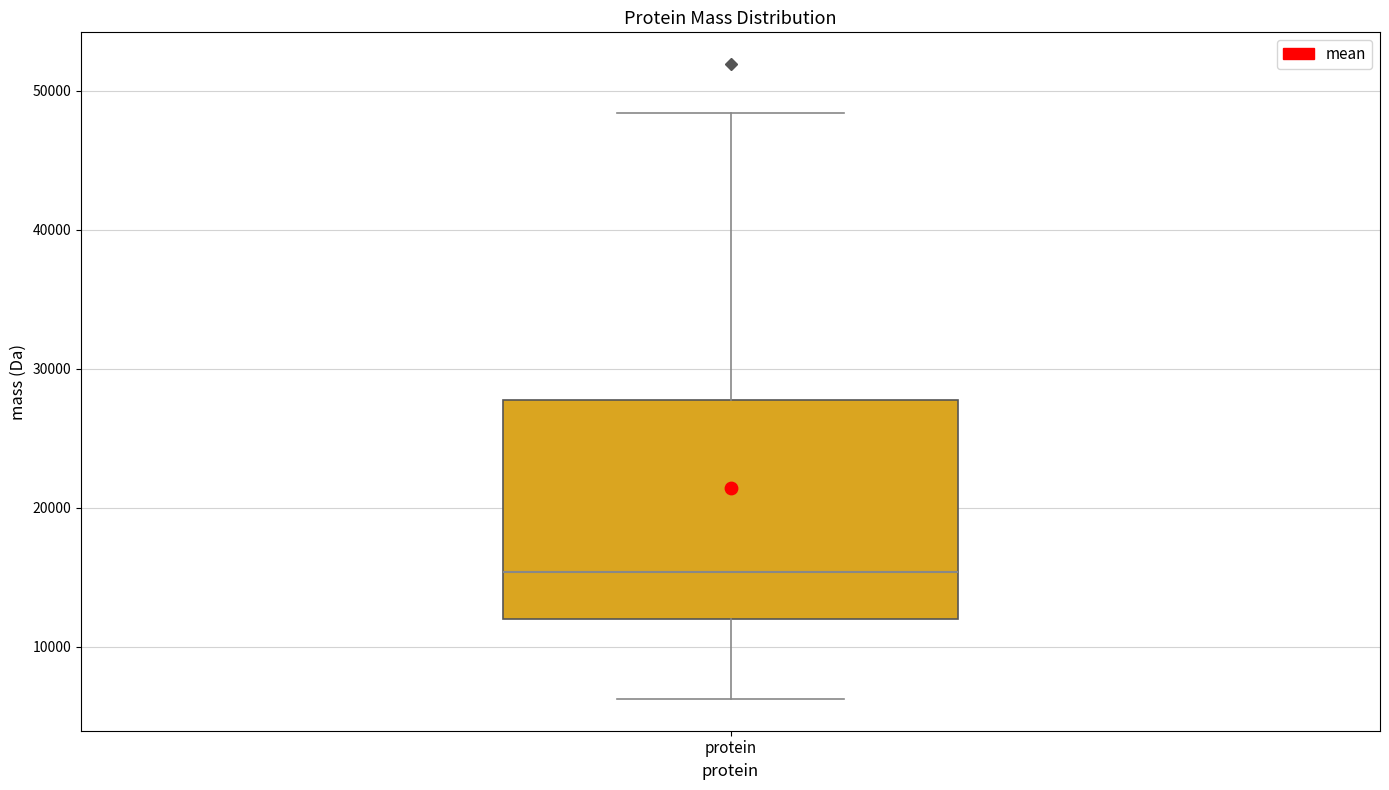

Where is the lower edge of the box for protein on the y-axis? The values are not printed on the chart, so give them approximately, as read against the axis.

12000